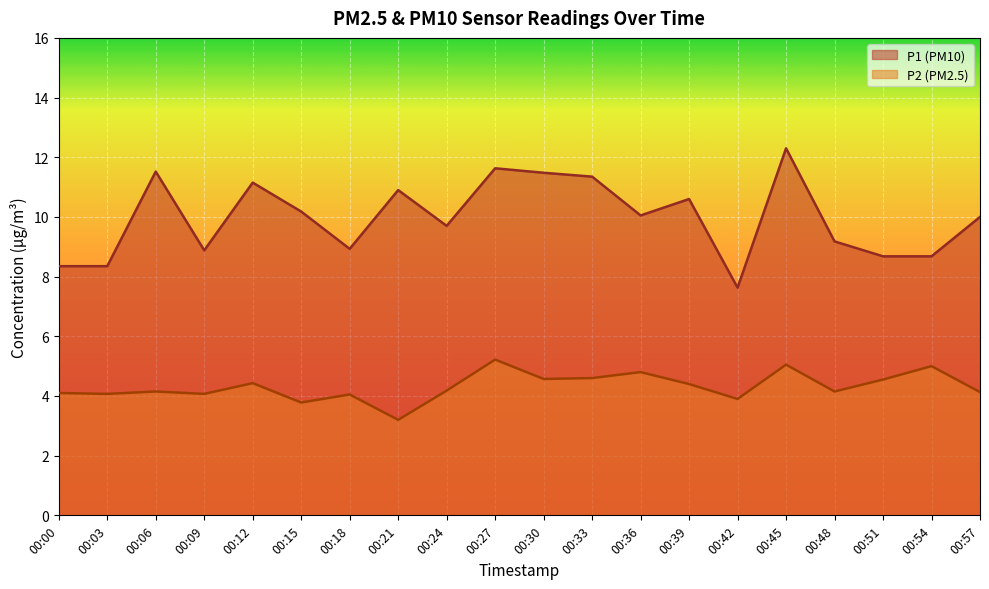

How many interior local valleys does the P2 (PM2.5) line series have?

7